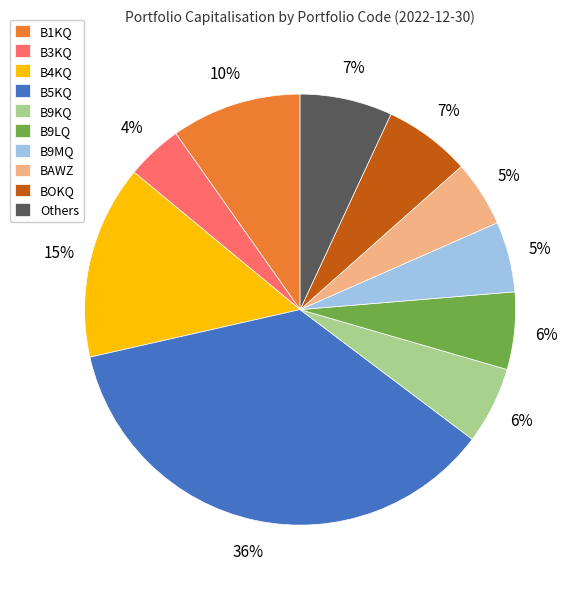

What is the ratio of the value at BOKQ to the value at B1KQ?

0.7